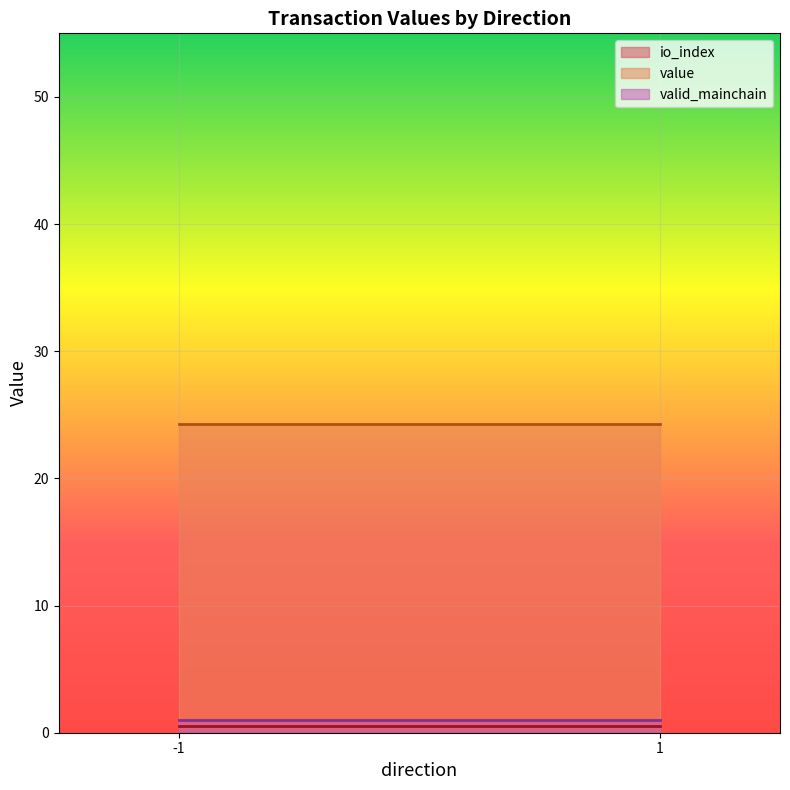

What is the sum of the io_index values at -1 and 1?

2.0